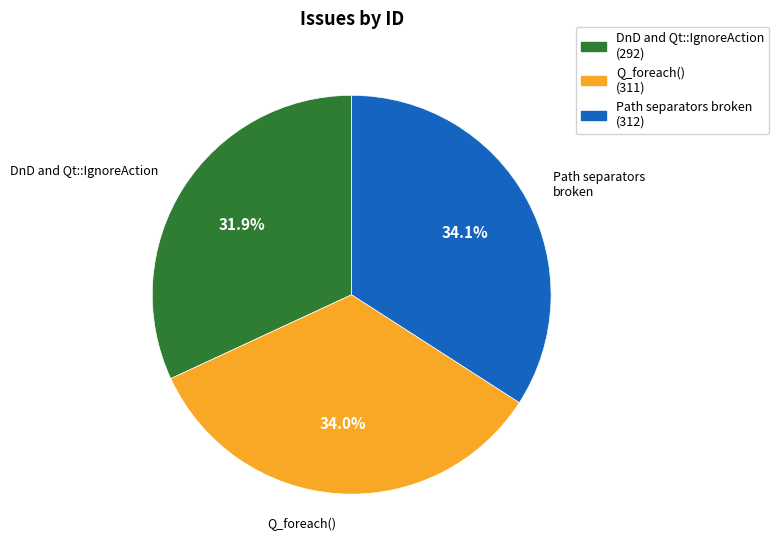

Is there a majority slice in this chart?

No